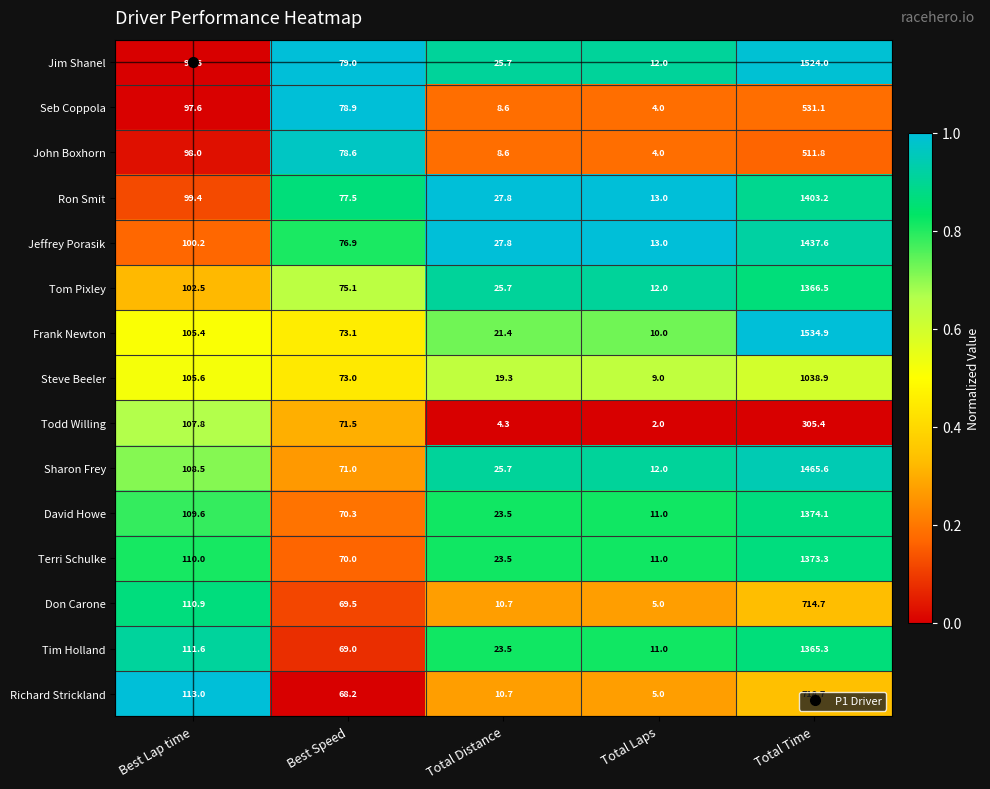

What is the maximum value shown in the chart?

1534.9